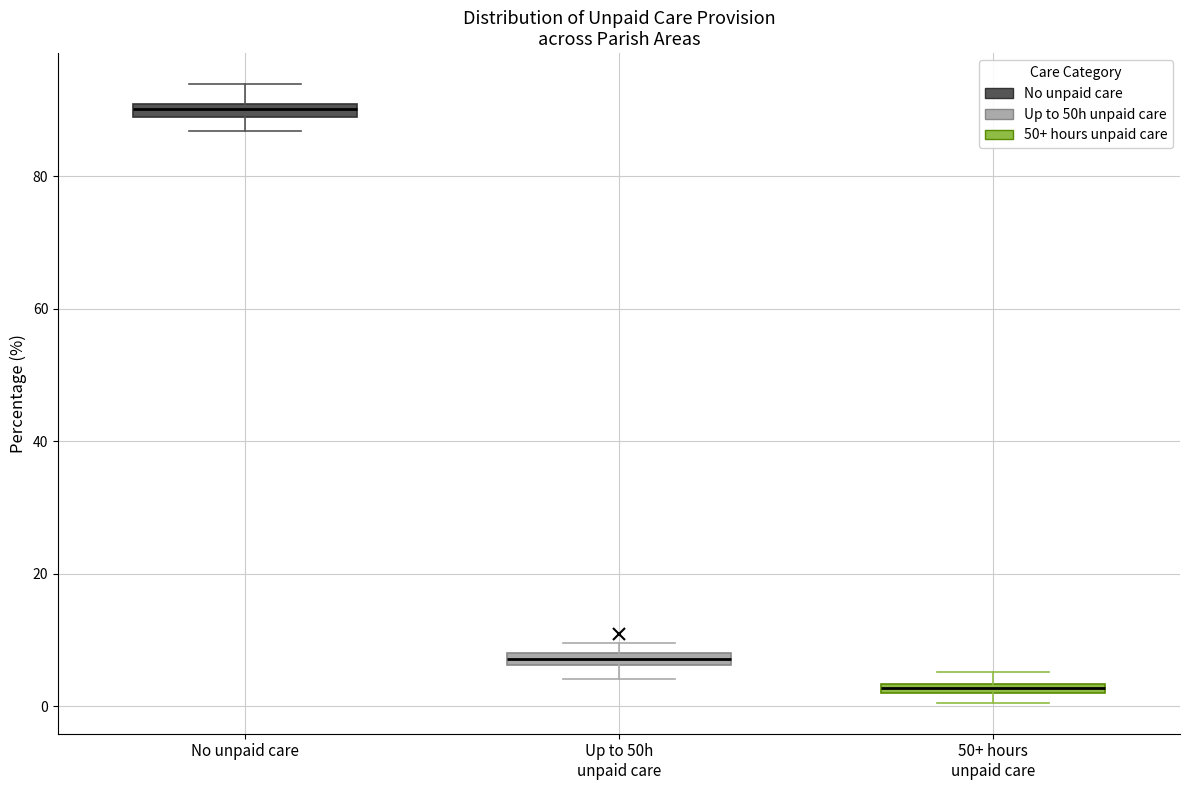

Which box's median line is the lowest?

50+ hours unpaid care